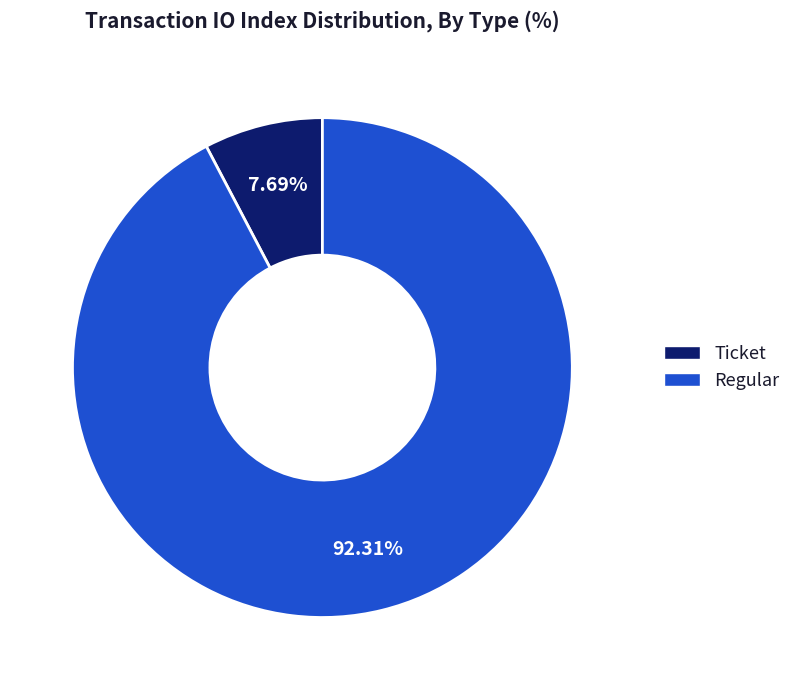

To the nearest percent, what is the average slice percentage?

50%